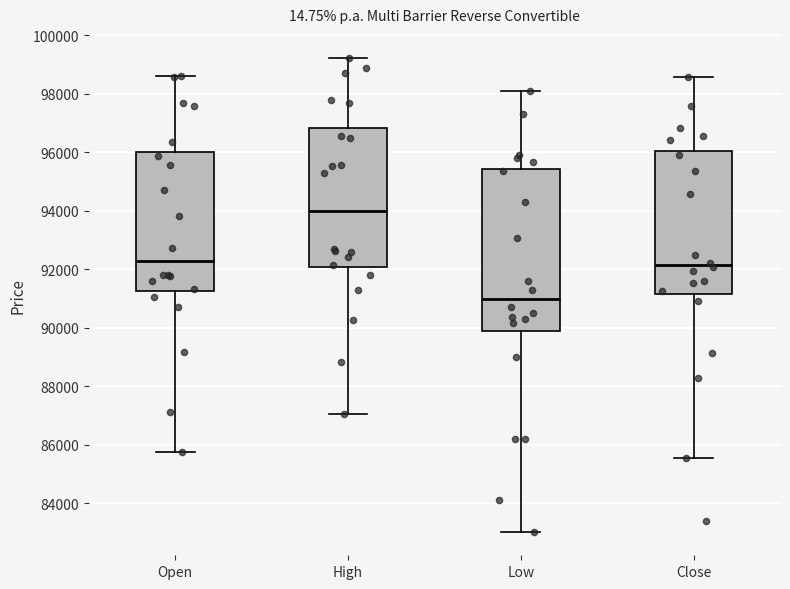

Which box is the tallest, from its lower edge to its upper edge?

Low